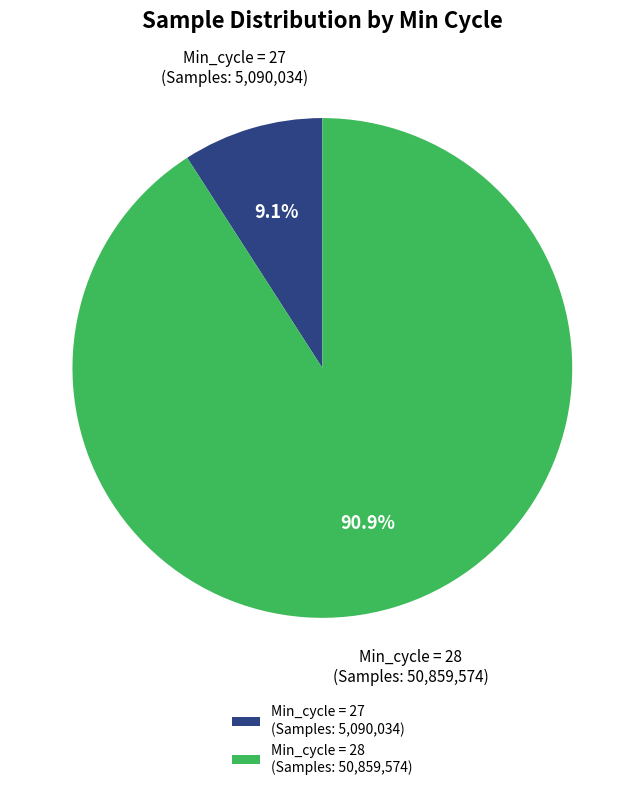

What is the ratio of the value at Min_cycle = 28 (Samples: 50,859,574) to the value at Min_cycle = 27 (Samples: 5,090,034)?

10.0